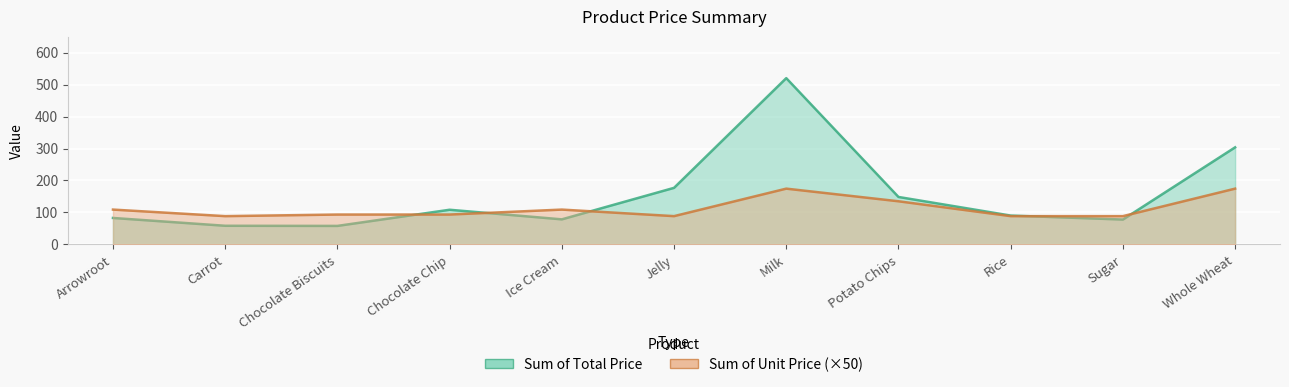

Rank the categories by Sum of Total Price value from highest to lowest.

Milk, Whole Wheat, Jelly, Potato Chips, Chocolate Chip, Rice, Arrowroot, Ice Cream, Sugar, Carrot, Chocolate Biscuits